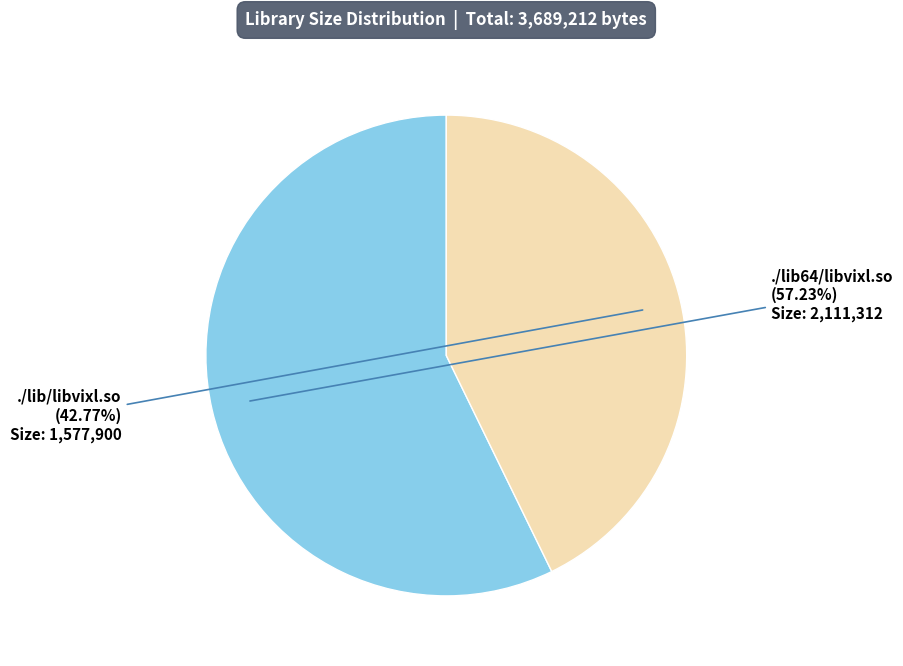

Does any single category account for the majority?

Yes